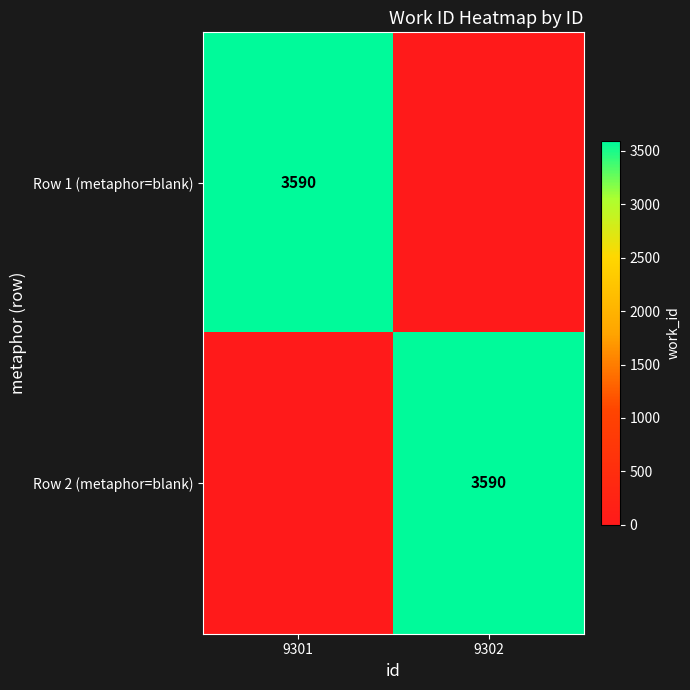

The value of Row 1 (metaphor=blank) at 9301 is 3590. True or false?

True